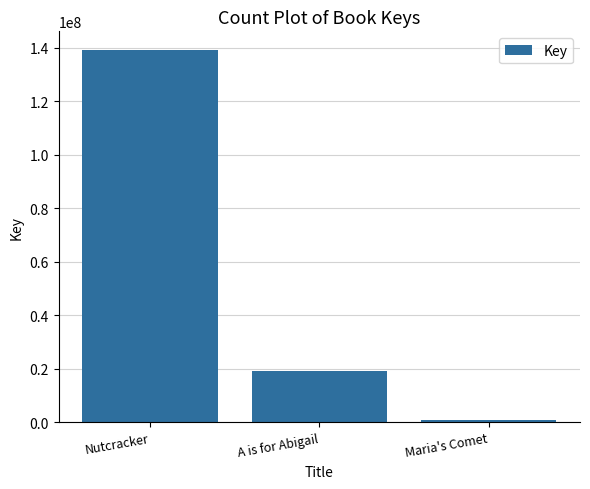

Rank the categories by value from lowest to highest.

Maria's Comet, A is for Abigail, Nutcracker